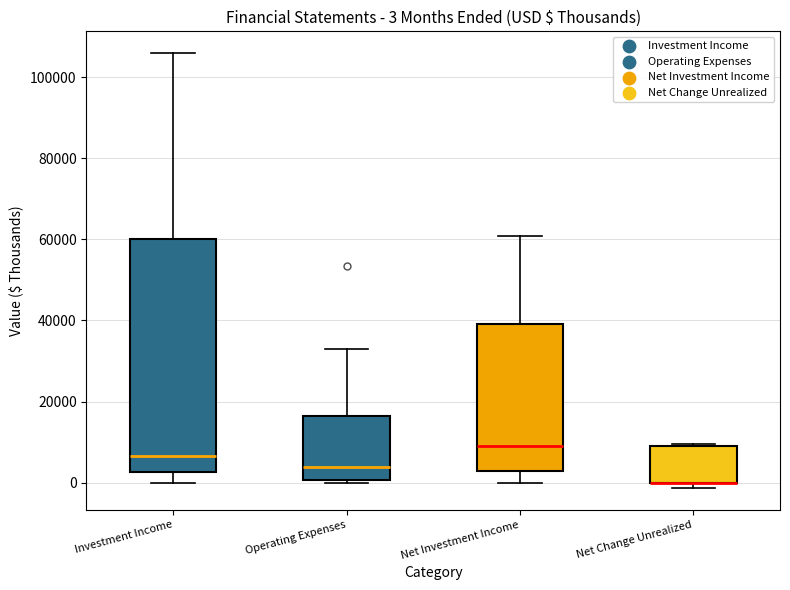

Which box is the tallest, from its lower edge to its upper edge?

Investment Income